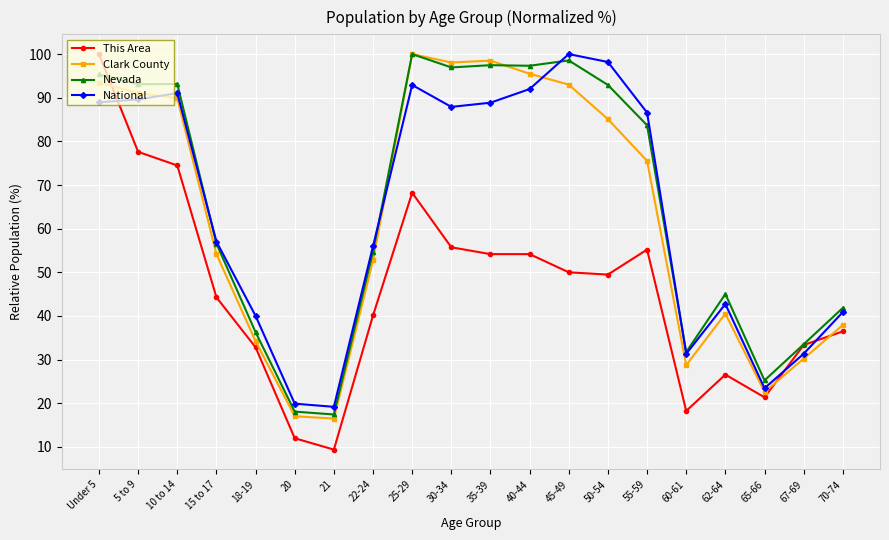

What are all the series names shown in the legend?

This Area, Clark County, Nevada, National